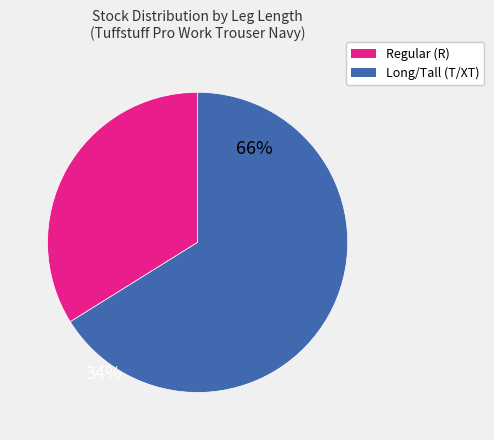

Is there a majority slice in this chart?

Yes